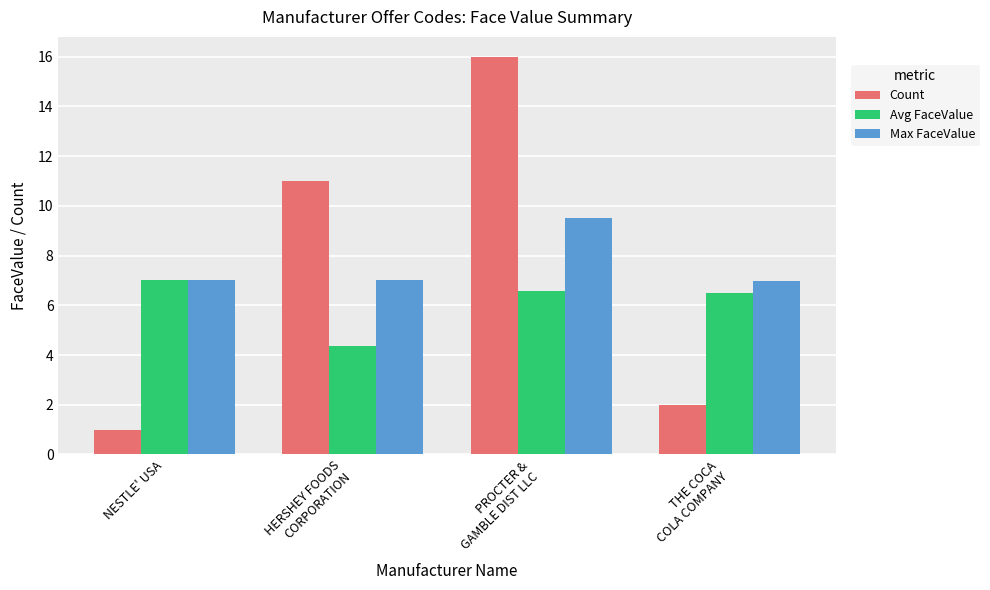

What is the average value of the Avg FaceValue series?

6.1